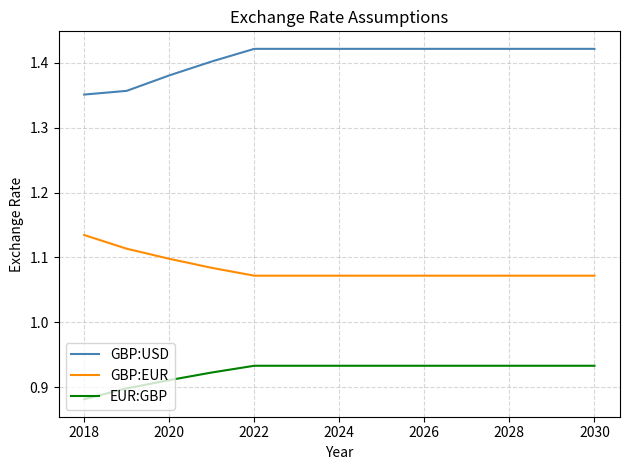

True or false: GBP:USD and EUR:GBP cross at least once.

False